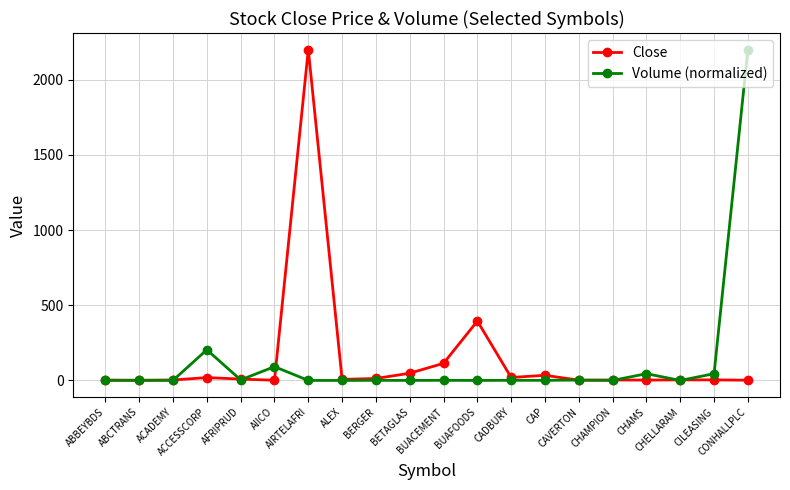

True or false: Close has more than 1 points higher than both neighbors.

True